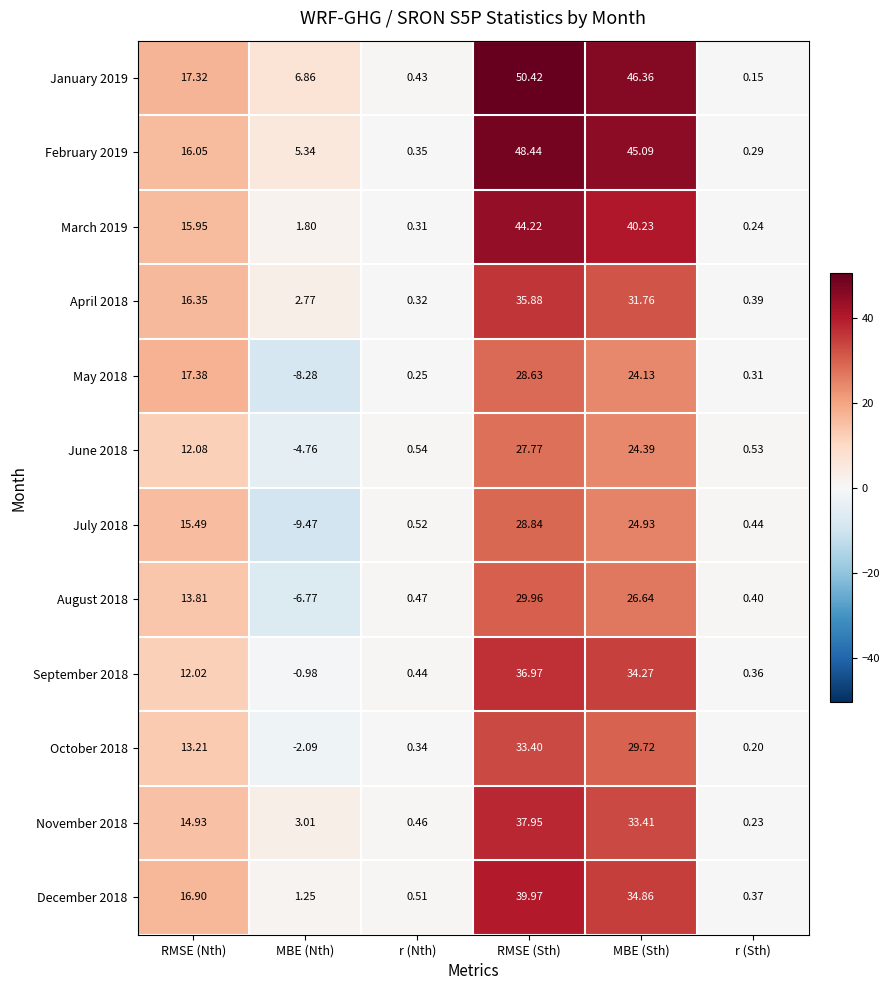

Where does the June 2018 series first go above 12?

RMSE (Nth)